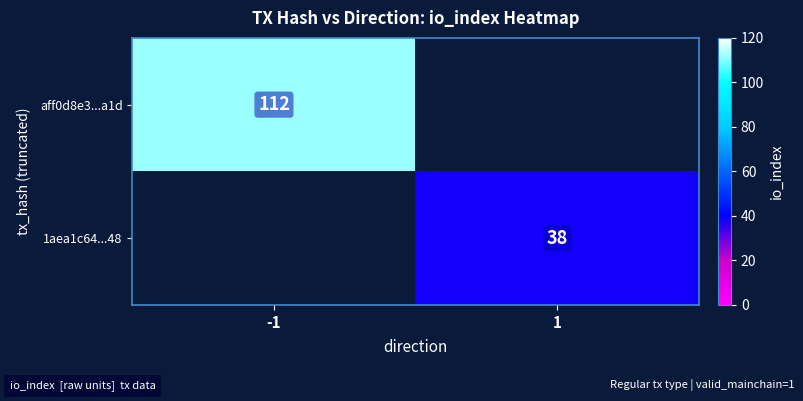

The aff0d8e3...a1d series shows 112 at -1. True or false?

True